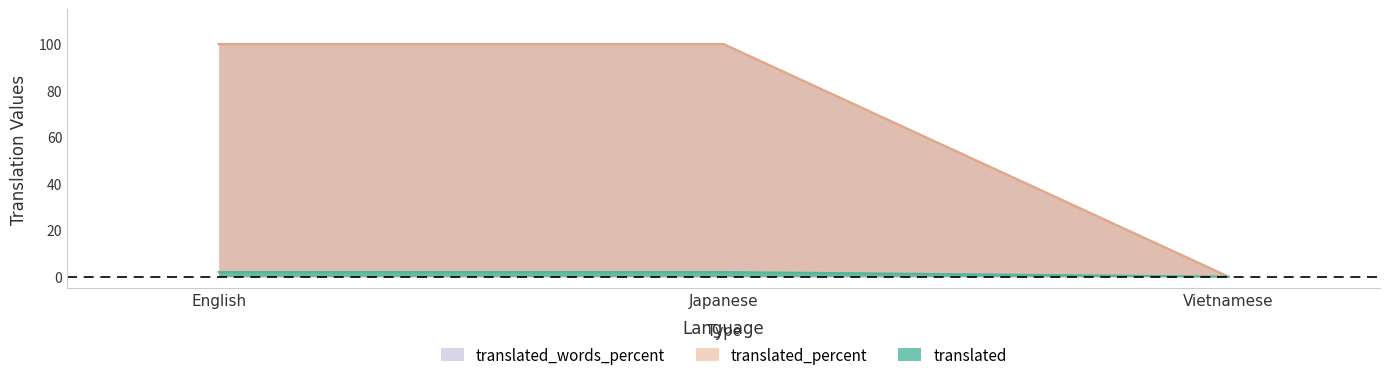

What is the maximum value for translated_percent?

100